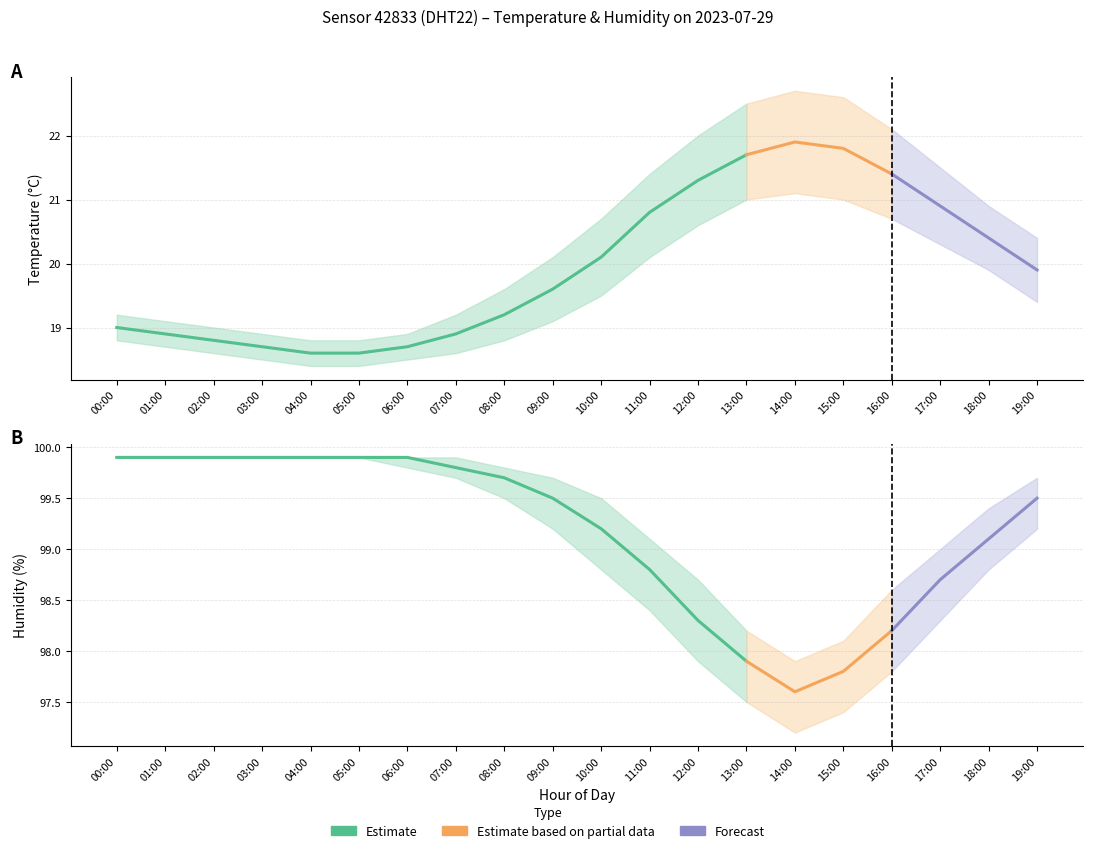

What is the value of the temperature_lower point at the 7th from the left?

18.5